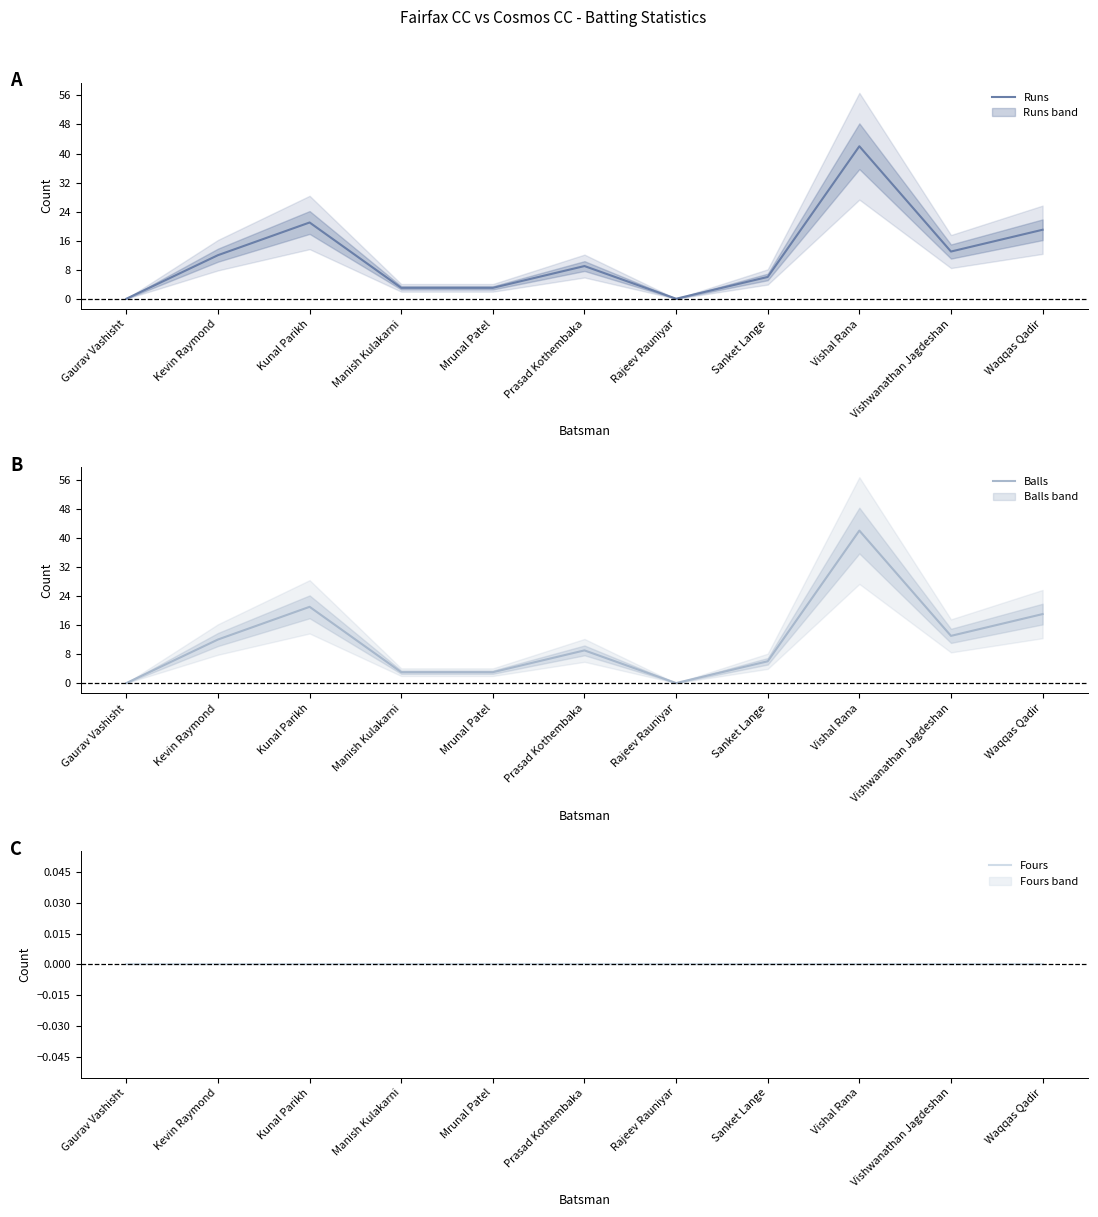

Where is the first local minimum for Balls?

Rajeev Rauniyar